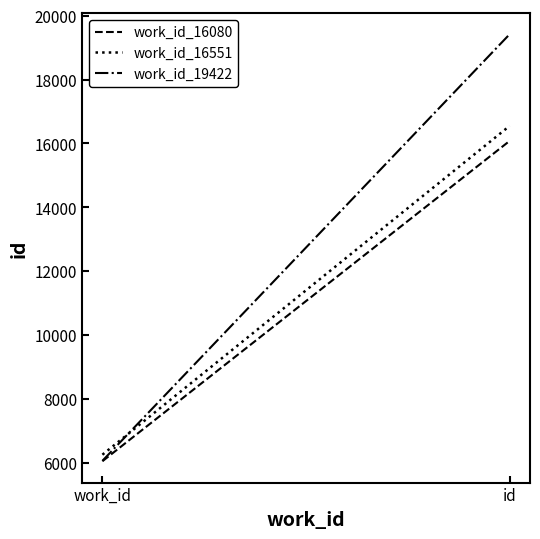

What is the total value across all series at id?

52053